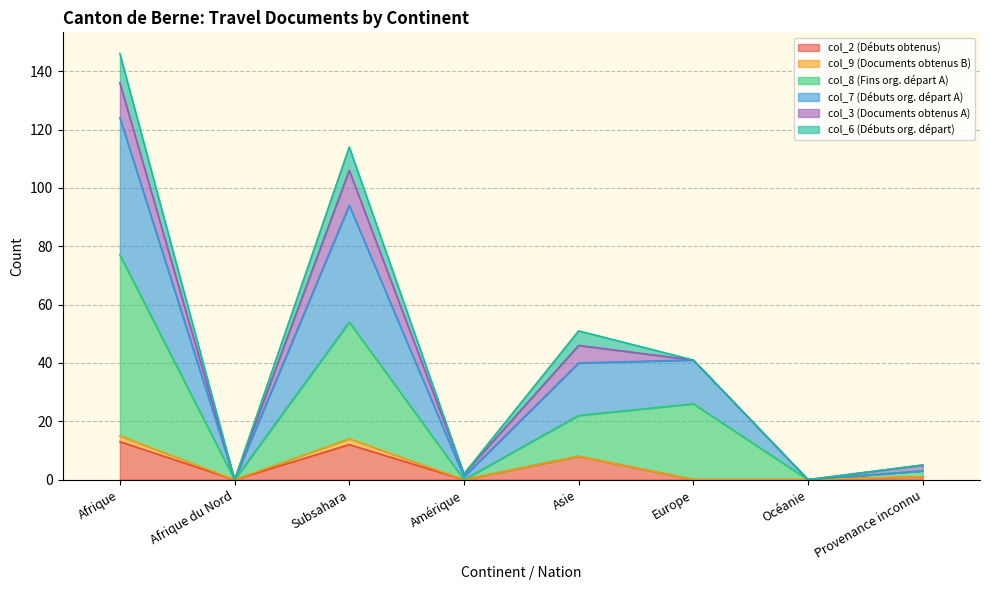

What is the label of the 1st point from the left?

Afrique